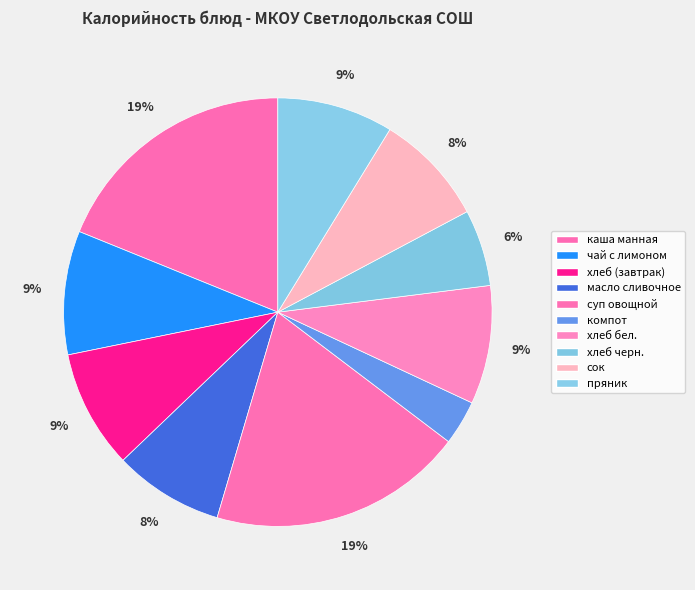

Does хлеб черн. represent more than half of the total?

No